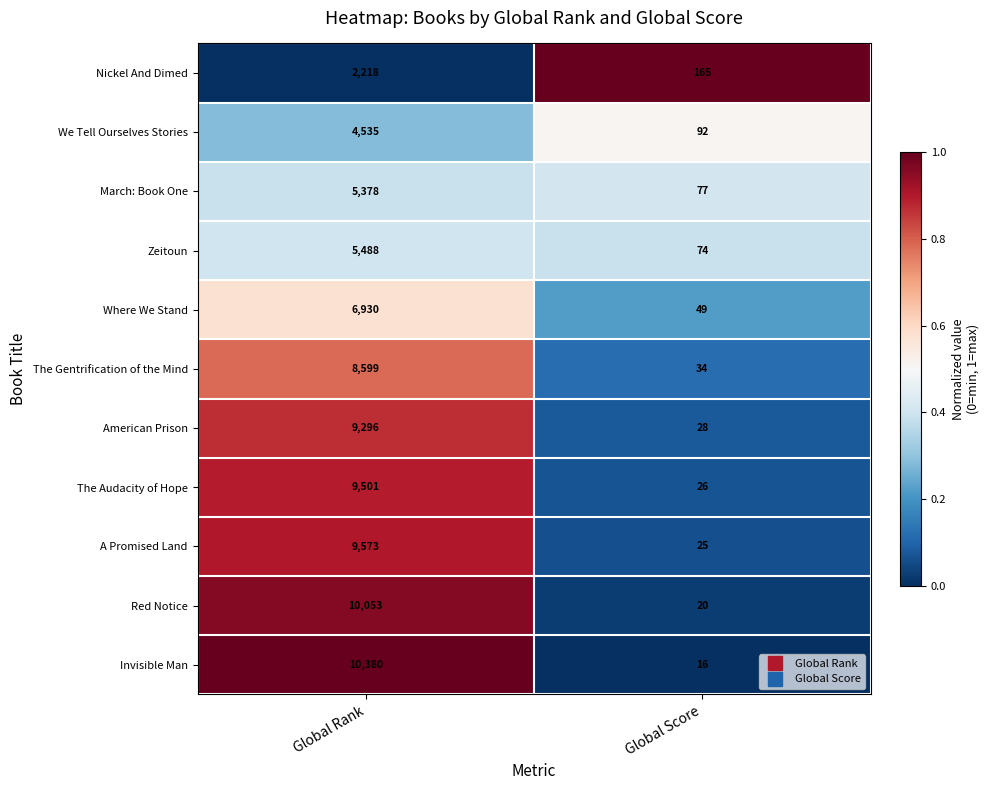

Reading right to left, transcribe all the data shown in this chart.

Nickel And Dimed: Global Score=165	Global Rank=2218
We Tell Ourselves Stories: Global Score=92	Global Rank=4535
March: Book One: Global Score=77	Global Rank=5378
Zeitoun: Global Score=74	Global Rank=5488
Where We Stand: Global Score=49	Global Rank=6930
The Gentrification of the Mind: Global Score=34	Global Rank=8599
American Prison: Global Score=28	Global Rank=9296
The Audacity of Hope: Global Score=26	Global Rank=9501
A Promised Land: Global Score=25	Global Rank=9573
Red Notice: Global Score=20	Global Rank=10053
Invisible Man: Global Score=16	Global Rank=10380